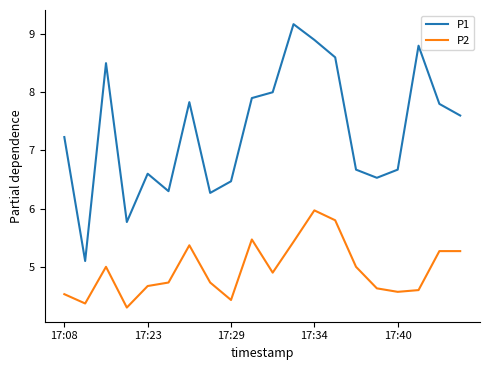

What is the smallest value displayed?

4.3